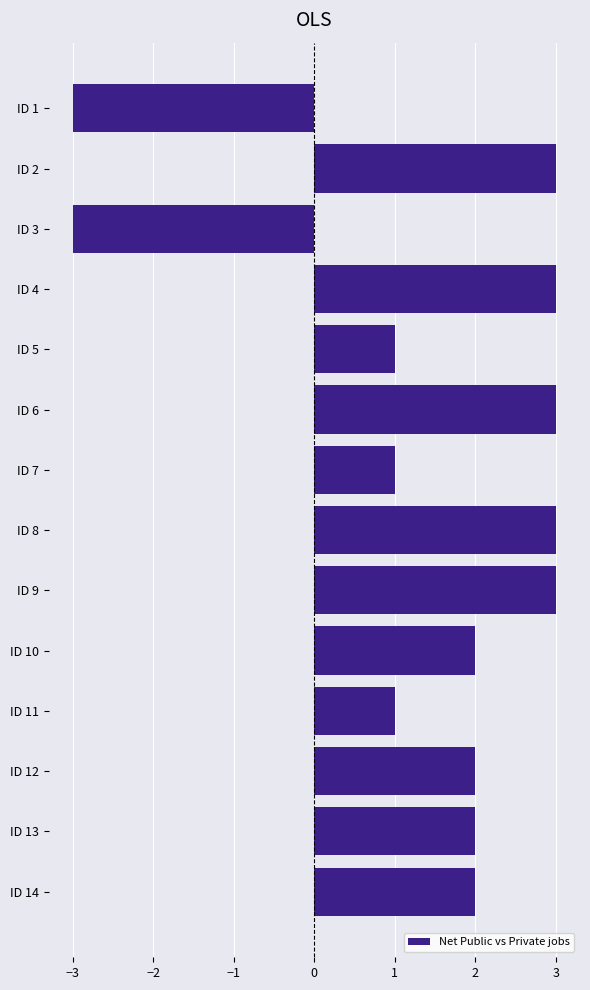

The value at ID 9 is 1. True or false?

False